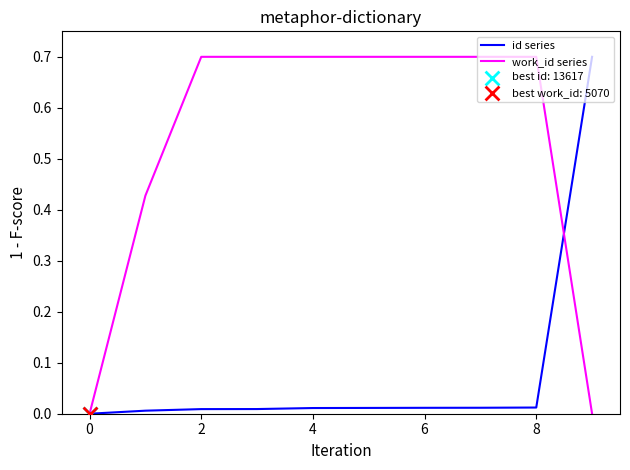

Which series has the largest total across all categories?

work_id series